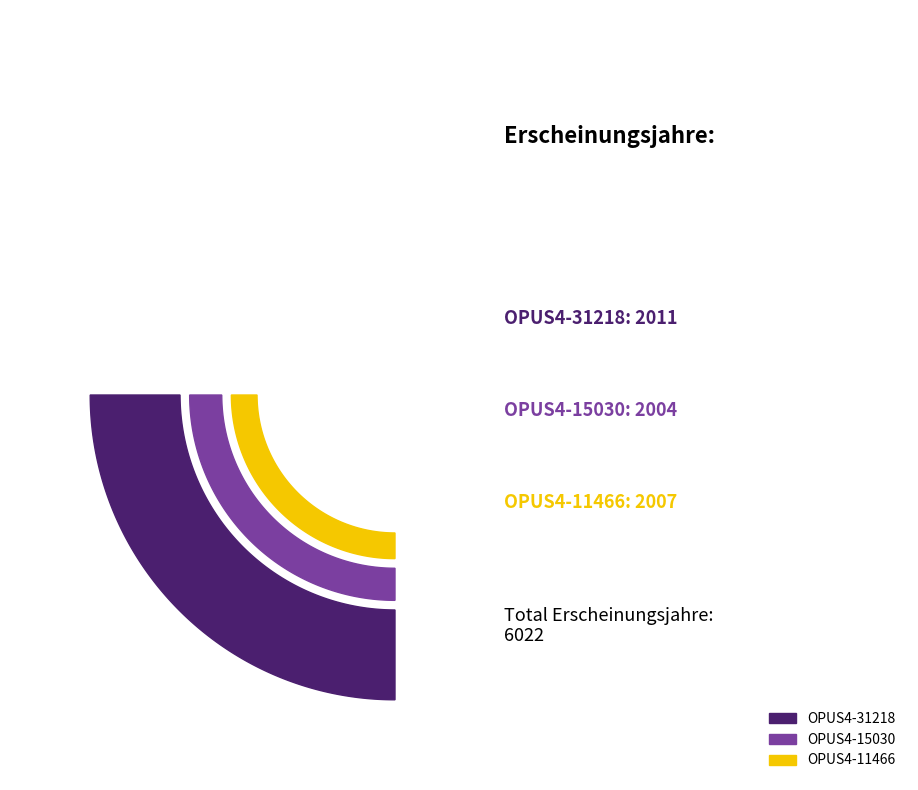

What percentage is the OPUS4-15030 slice, to the nearest percent?

33%